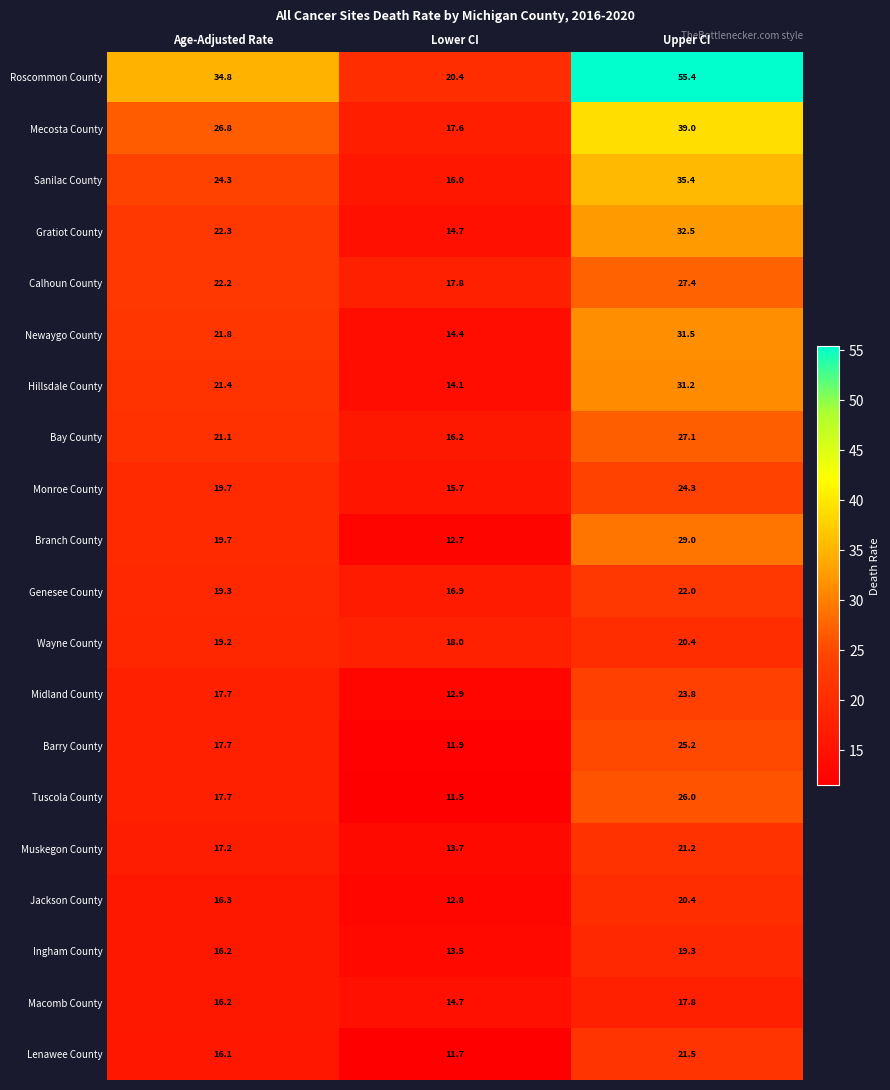

What is the smallest value displayed?

11.5